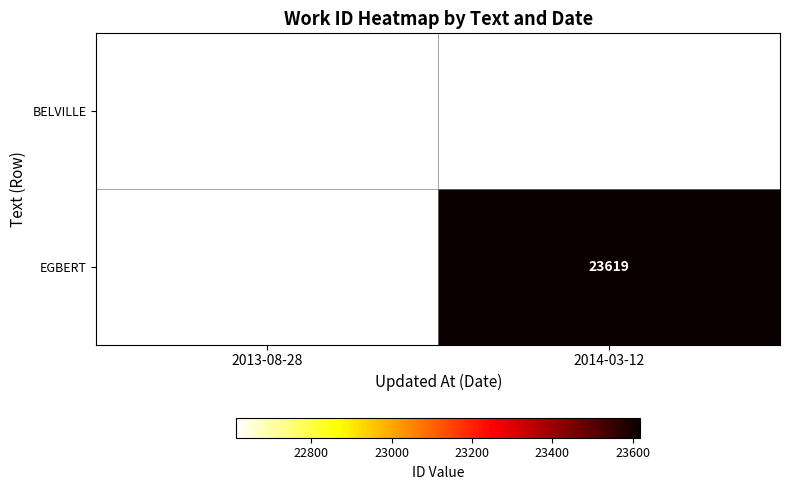

Is it true that EGBERT equals 23619 at 2014-03-12?

True